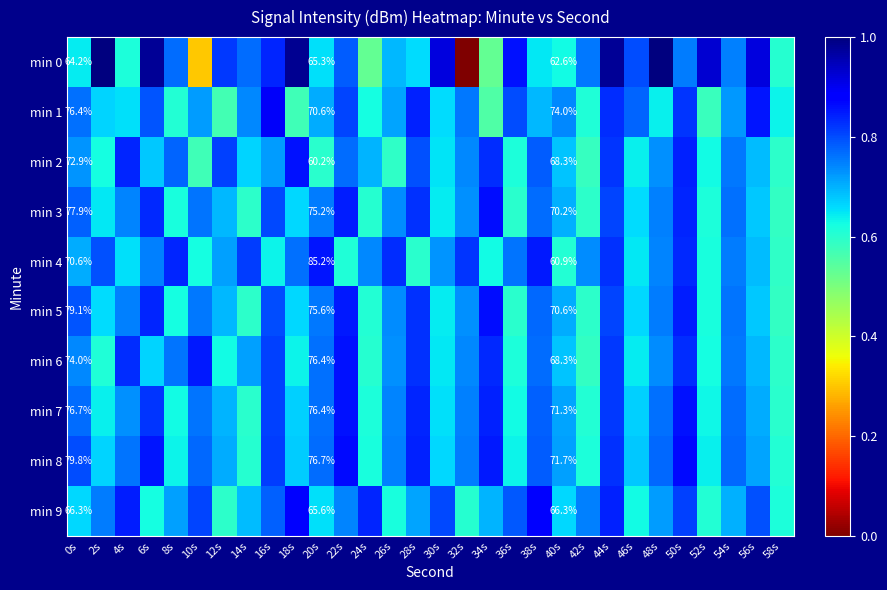

How many categories are shown in the chart?

30